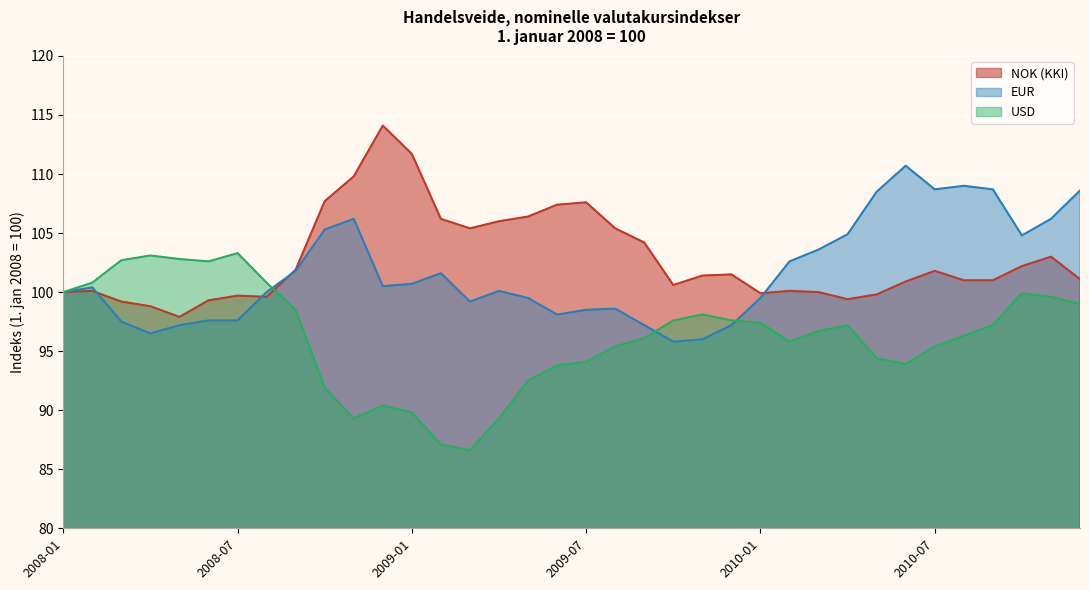

Rank the series by their average value, from highest to lowest.

NOK (KKI), EUR, USD